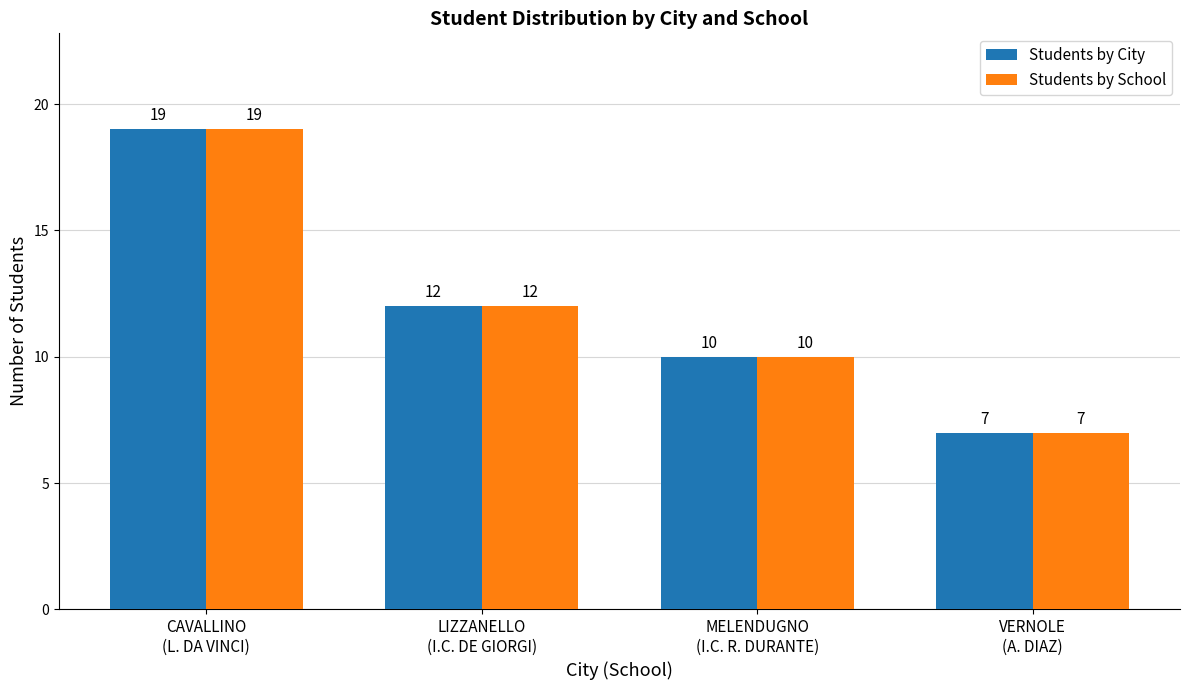

At how many categories does at least one series exceed 11?

2